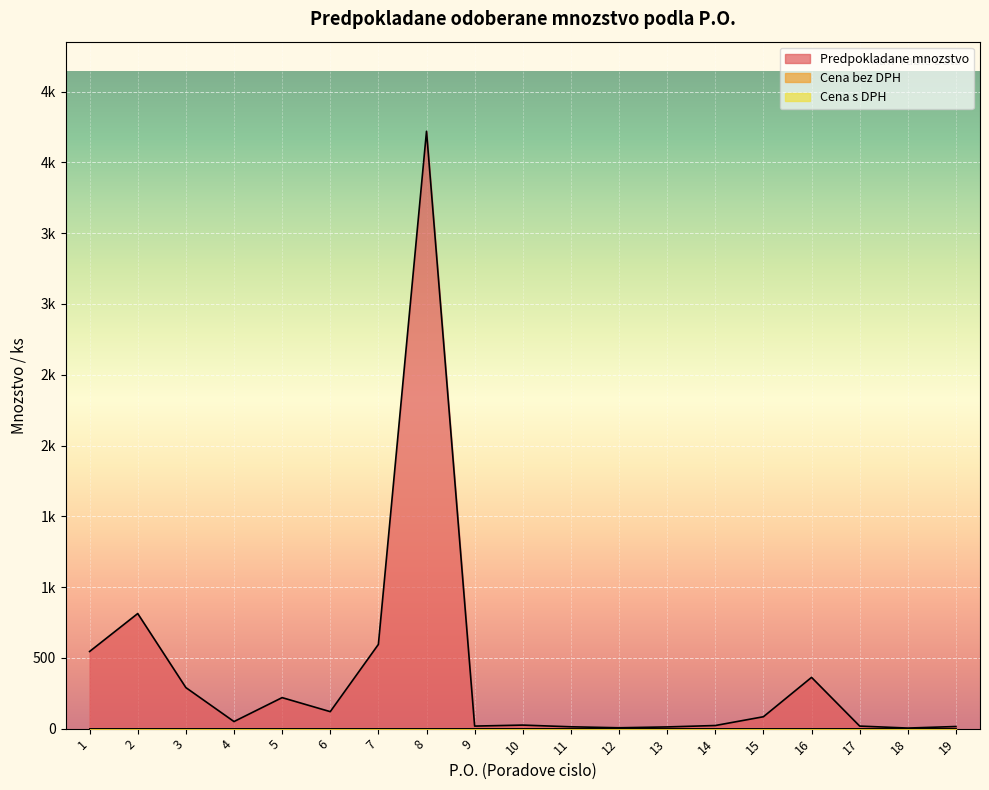

Between 4 and 19, which series saw the biggest shift?

Predpokladane mnozstvo